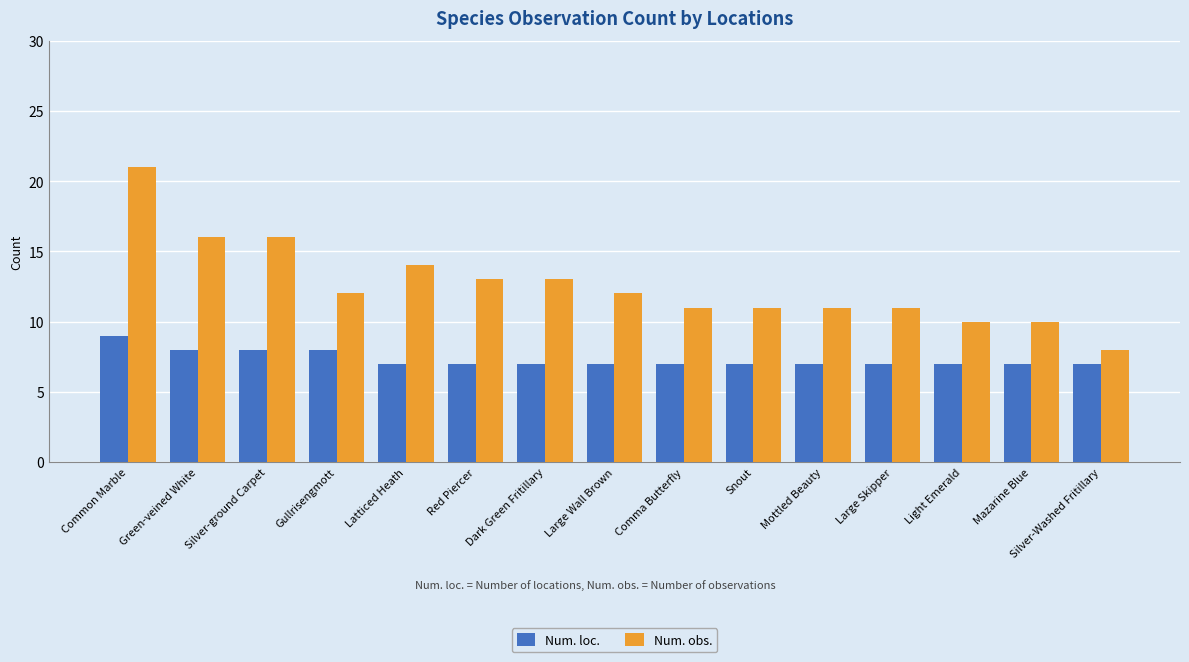

What is the label of the 15th bar from the right?

Common Marble